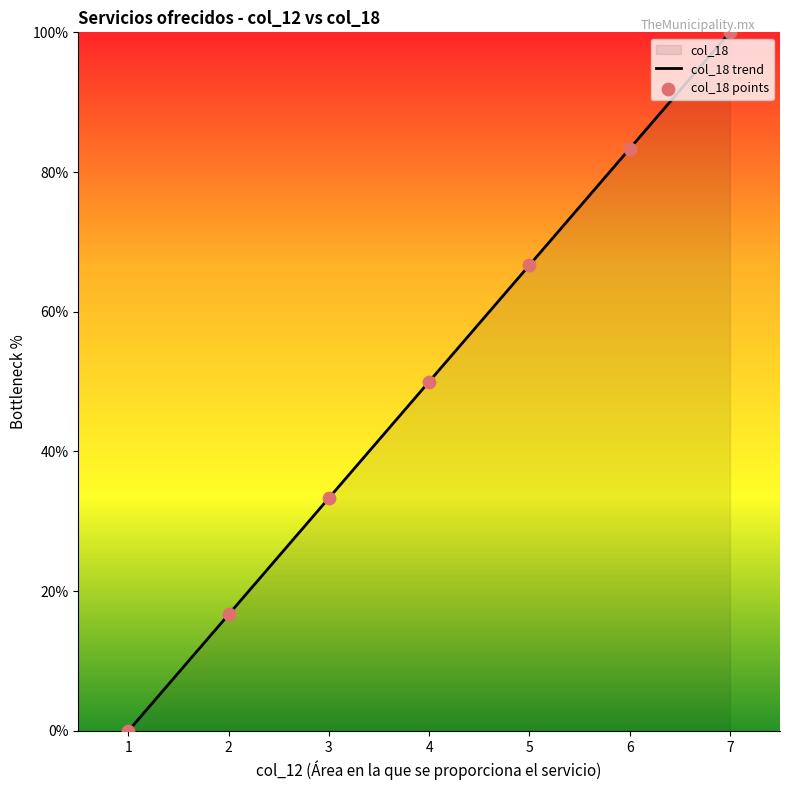

What is the ratio of the value at 2 to the value at 7?

0.2